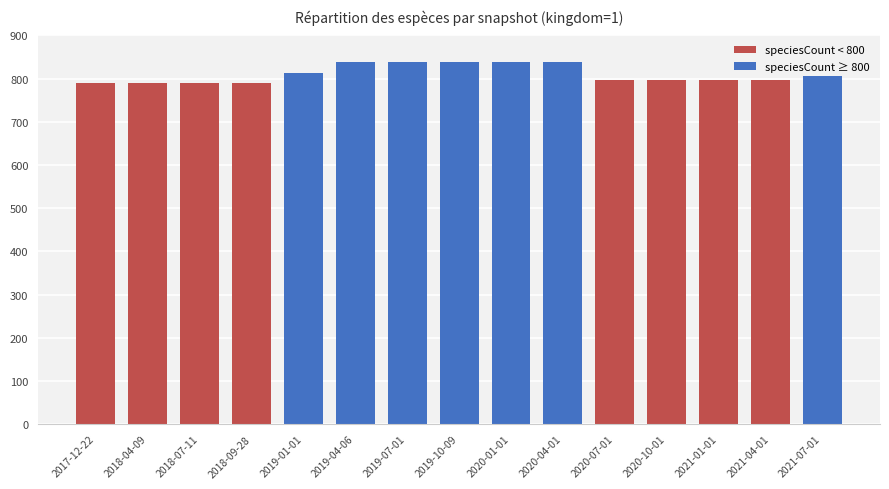

What is the sum of all values?

12158